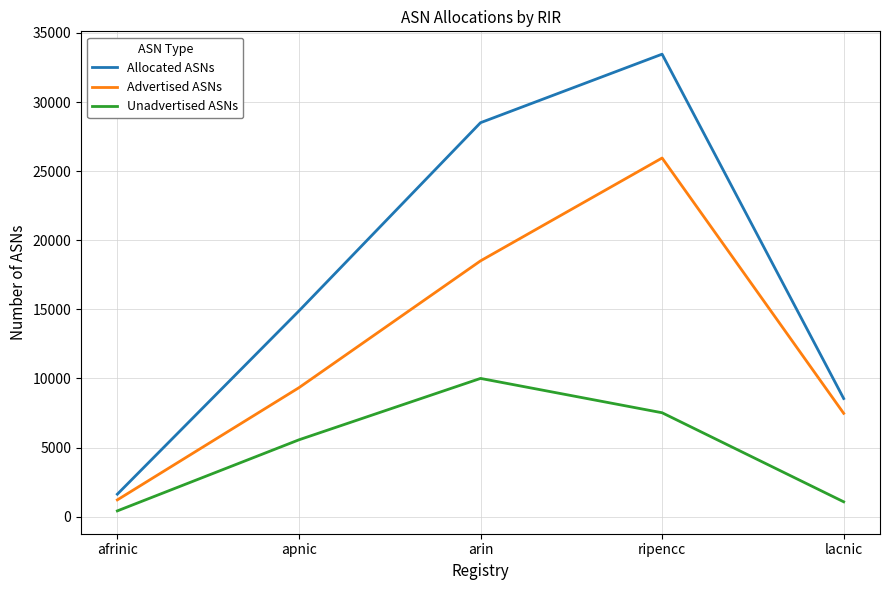

Is this an area chart (filled region under the line)?

No